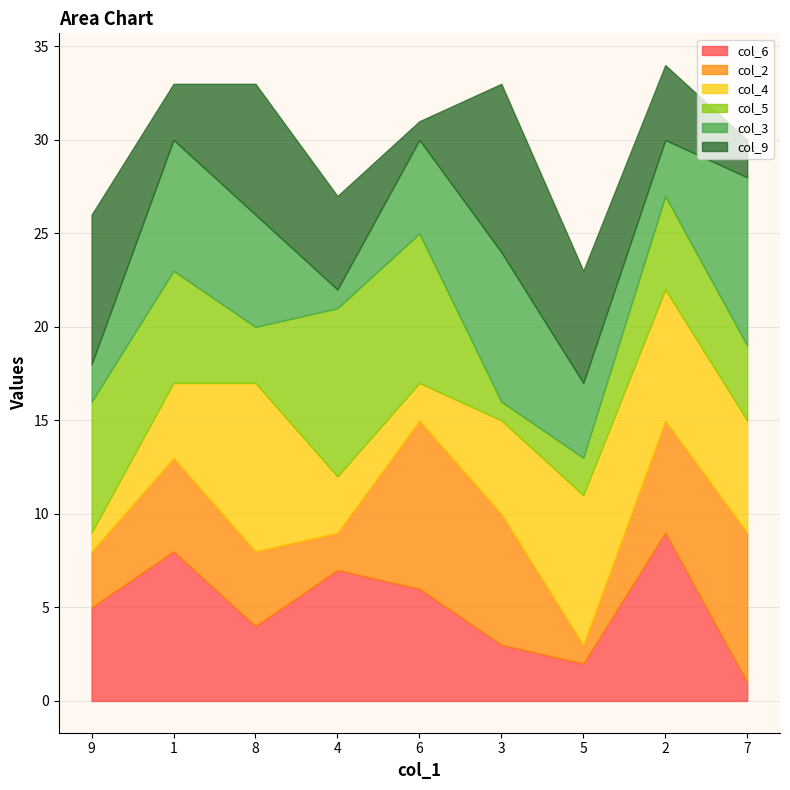

At 7, list the series in order from smallest to largest.

col_6, col_9, col_5, col_4, col_2, col_3